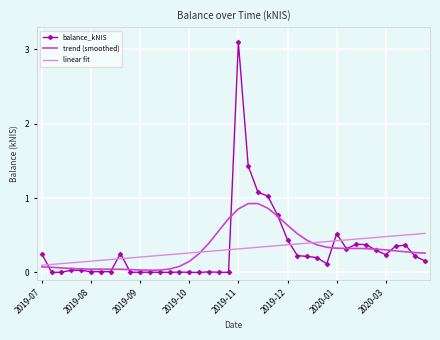

True or false: linear fit and balance_kNIS cross at least once.

True